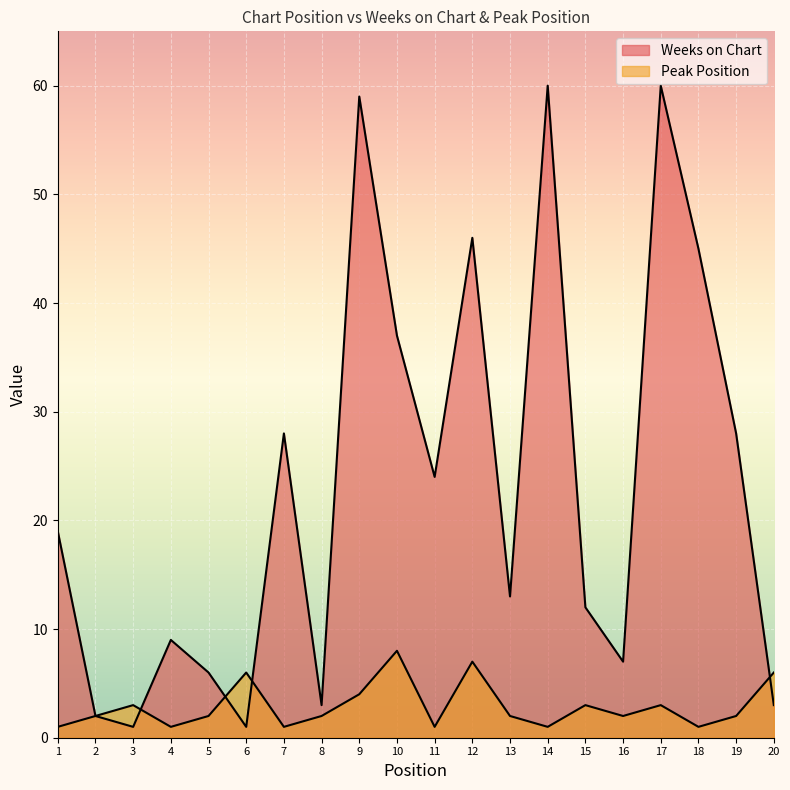

Which has a higher value, 19 or 16?

19